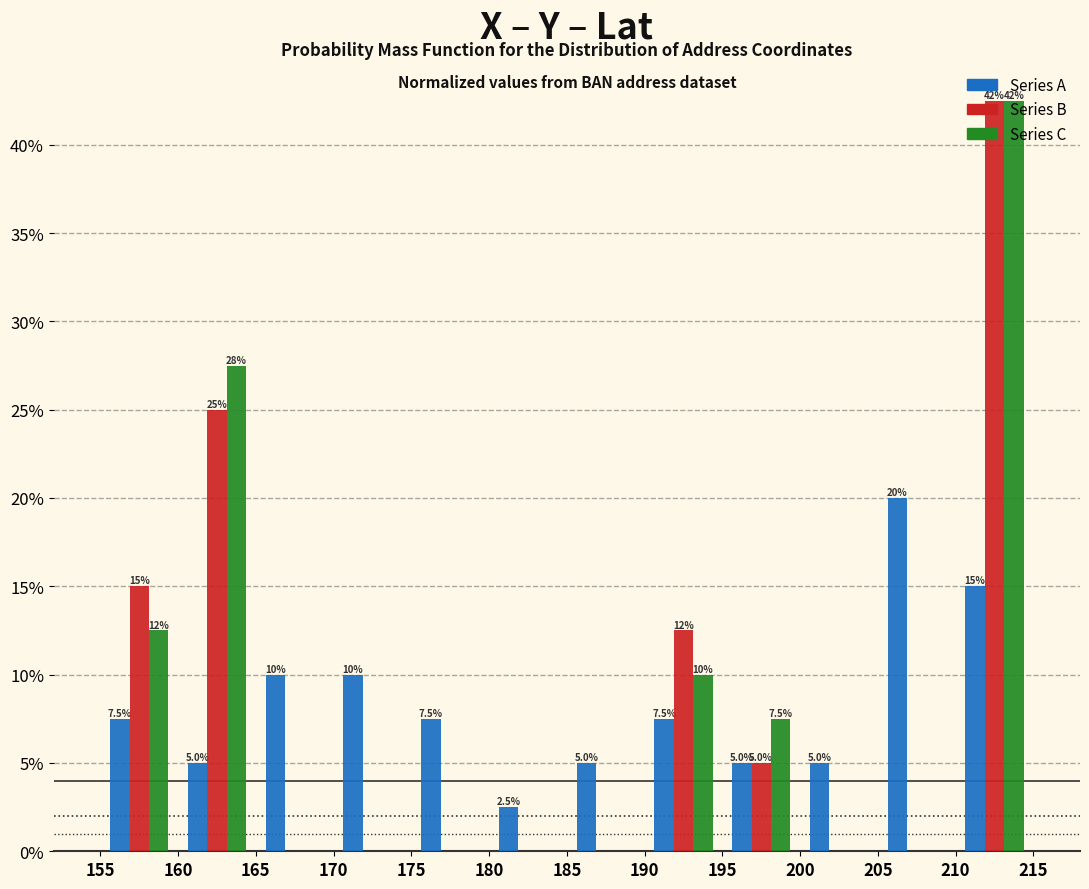

In the Series B series, which range on the x-axis has the tallest bar?

210 to 215